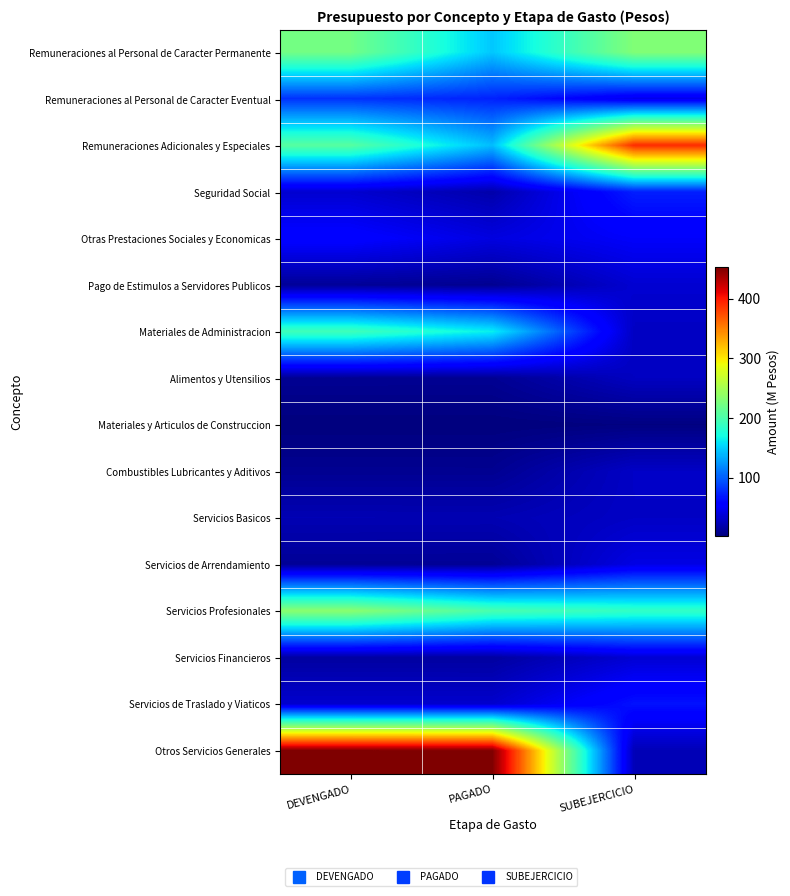

Reading left to right, extract all data points from this chart.

Remuneraciones al Personal de Caracter Permanente: DEVENGADO=221.9	PAGADO=146.4	SUBEJERCICIO=230.3
Remuneraciones al Personal de Caracter Eventual: DEVENGADO=80.0	PAGADO=72.8	SUBEJERCICIO=44.4
Remuneraciones Adicionales y Especiales: DEVENGADO=207.1	PAGADO=141.9	SUBEJERCICIO=391.4
Seguridad Social: DEVENGADO=33.5	PAGADO=19.0	SUBEJERCICIO=71.4
Otras Prestaciones Sociales y Economicas: DEVENGADO=56.2	PAGADO=39.9	SUBEJERCICIO=50.6
Pago de Estimulos a Servidores Publicos: DEVENGADO=11.6	PAGADO=8.9	SUBEJERCICIO=34.2
Materiales de Administracion: DEVENGADO=193.7	PAGADO=164.1	SUBEJERCICIO=28.3
Alimentos y Utensilios: DEVENGADO=9.7	PAGADO=9.6	SUBEJERCICIO=27.7
Materiales y Articulos de Construccion: DEVENGADO=1.3	PAGADO=1.3	SUBEJERCICIO=2.9
Combustibles Lubricantes y Aditivos: DEVENGADO=9.0	PAGADO=8.9	SUBEJERCICIO=29.7
Servicios Basicos: DEVENGADO=22.5	PAGADO=22.3	SUBEJERCICIO=29.3
Servicios de Arrendamiento: DEVENGADO=11.1	PAGADO=10.9	SUBEJERCICIO=41.4
Servicios Profesionales: DEVENGADO=235.3	PAGADO=199.6	SUBEJERCICIO=186.8
Servicios Financieros: DEVENGADO=15.0	PAGADO=15.0	SUBEJERCICIO=34.8
Servicios de Traslado y Viaticos: DEVENGADO=32.7	PAGADO=32.5	SUBEJERCICIO=65.9
Otros Servicios Generales: DEVENGADO=452.6	PAGADO=452.0	SUBEJERCICIO=23.3